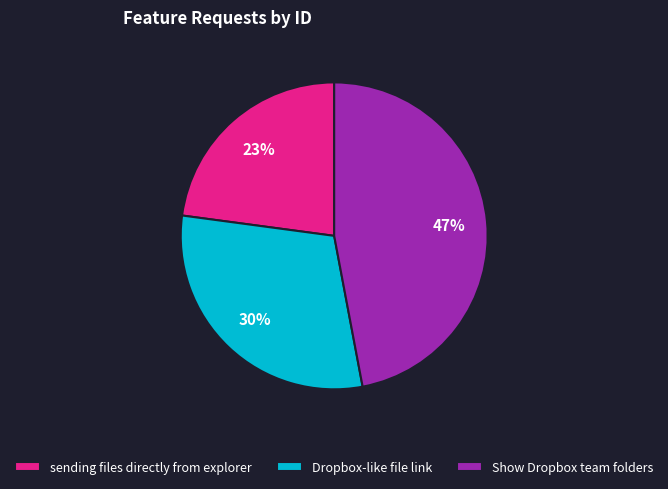

True or false: Dropbox-like file link accounts for 30% of the total.

True